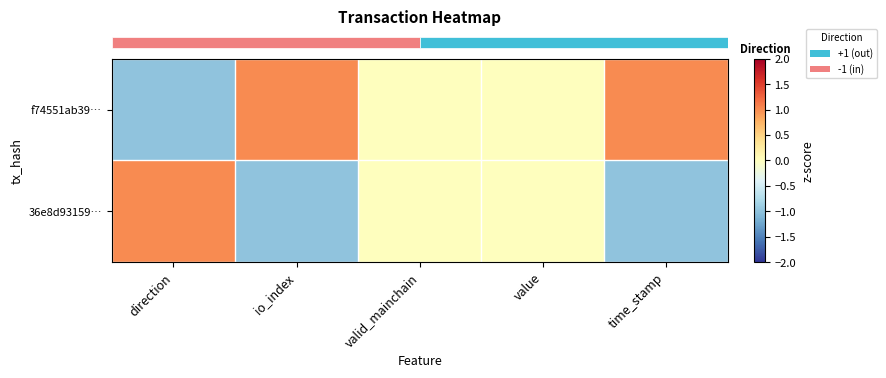

Which category has the lowest value across all series?

direction